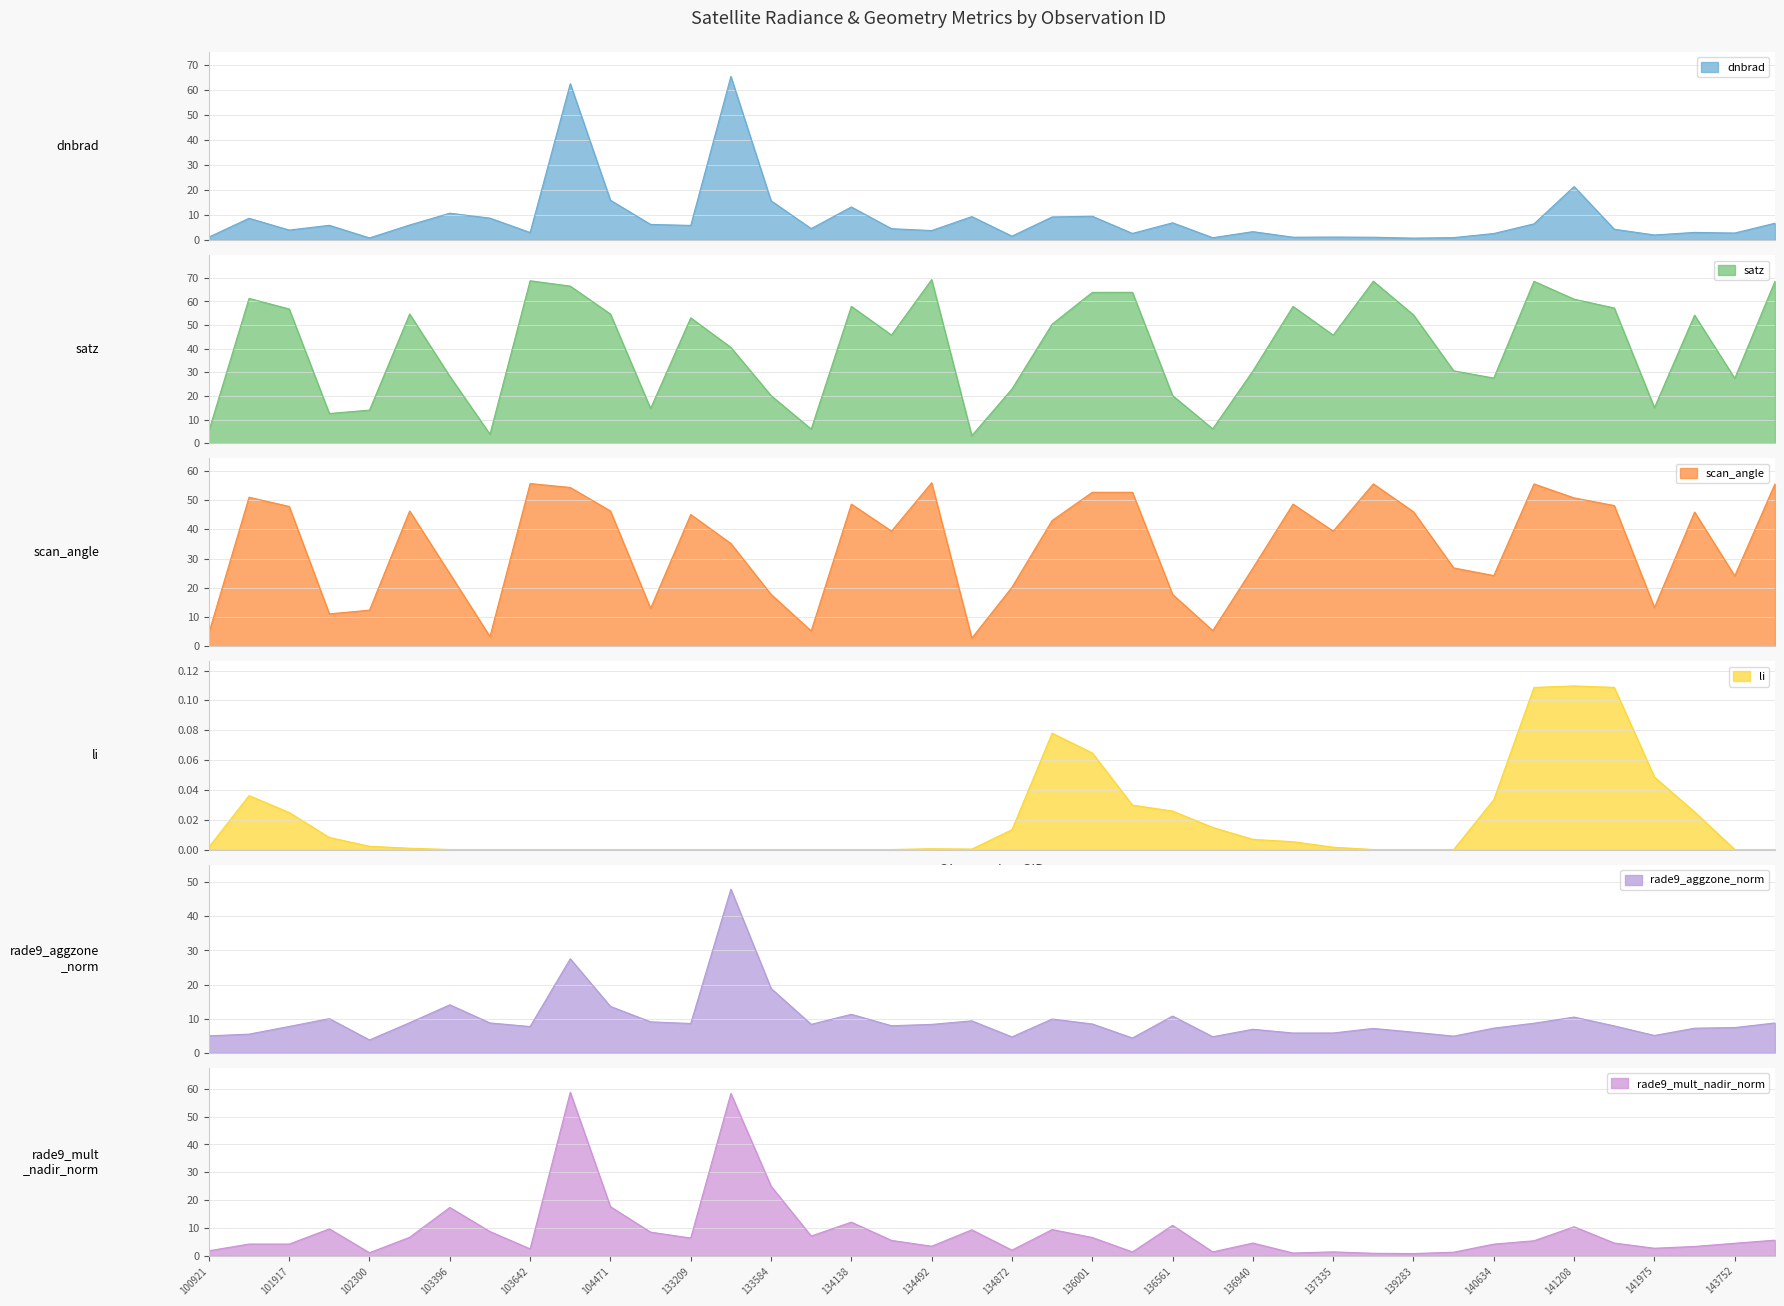

What is the maximum value for dnbrad?

65.3